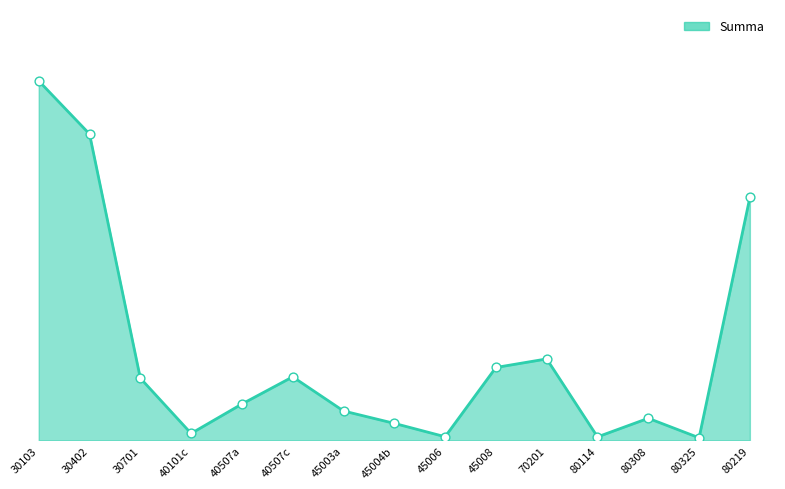

Between 70201 and 45008, which is larger?

70201